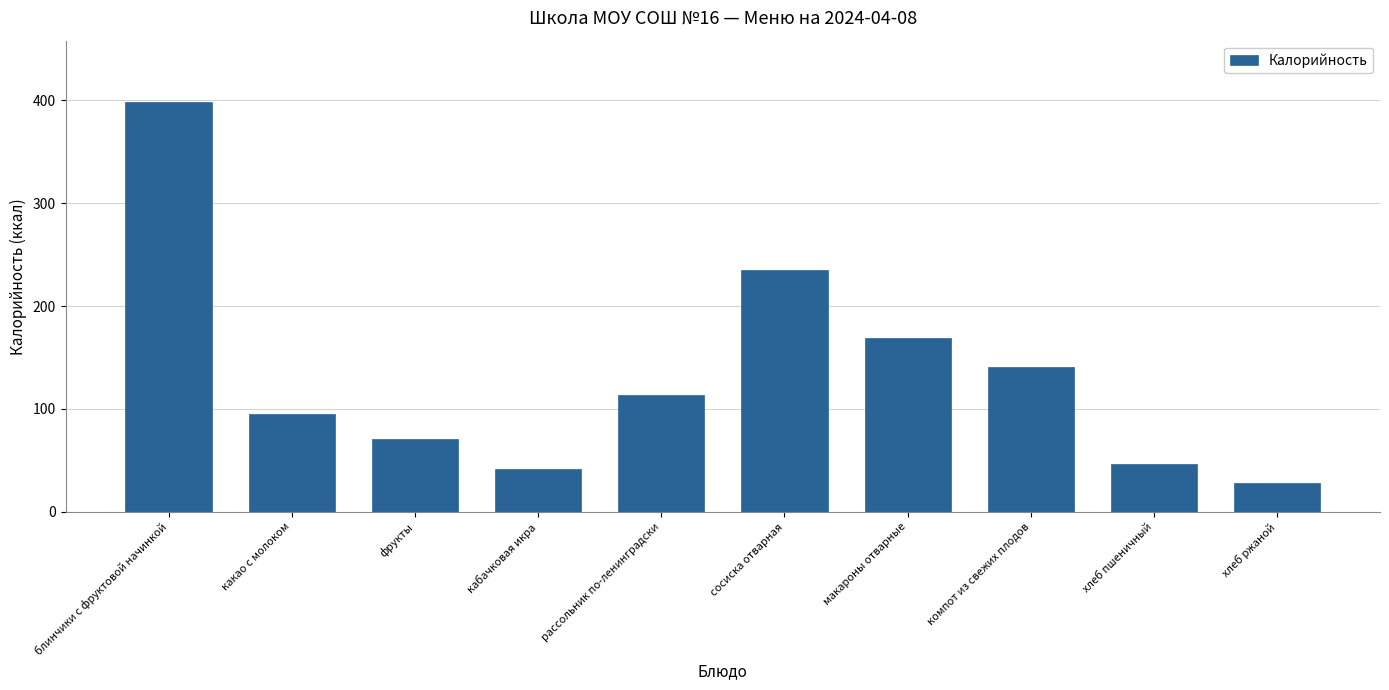

Rank the categories by value from lowest to highest.

хлеб ржаной, кабачковая икра, хлеб пшеничный, фрукты, какао с молоком, рассольник по-ленинградски, компот из свежих плодов, макароны отварные, сосиска отварная, блинчики с фруктовой начинкой